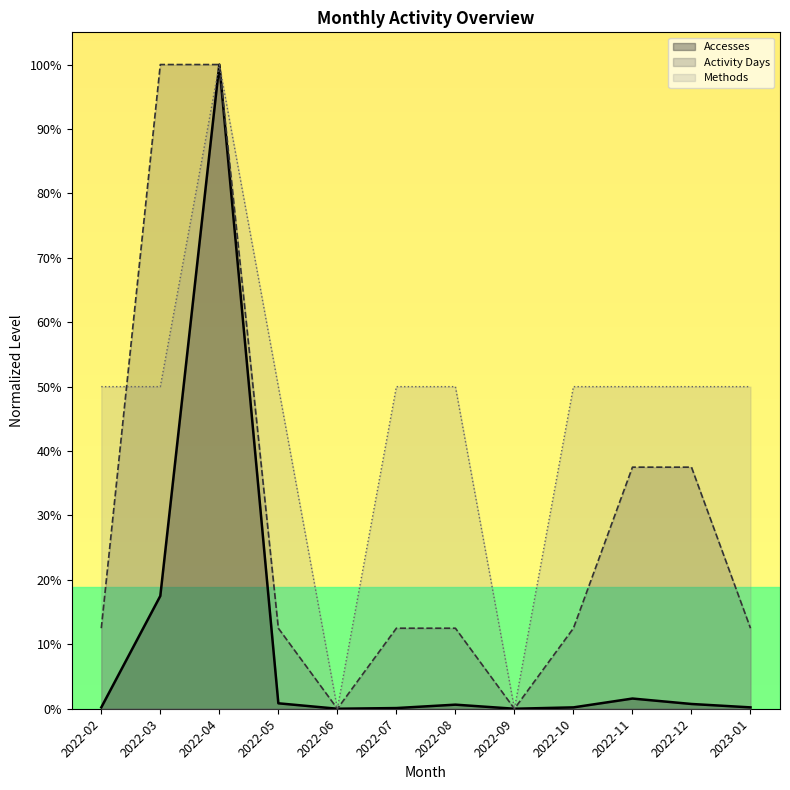

Which series has the largest total across all categories?

Methods